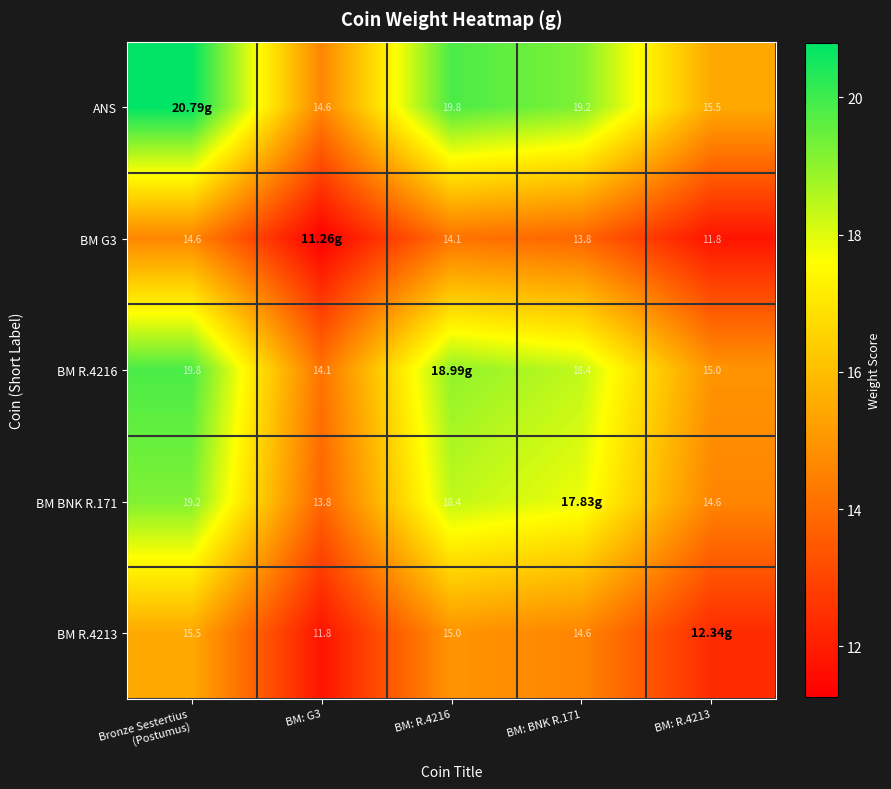

What is the total value across all series at Bronze Sestertius
(Postumus)?

89.9